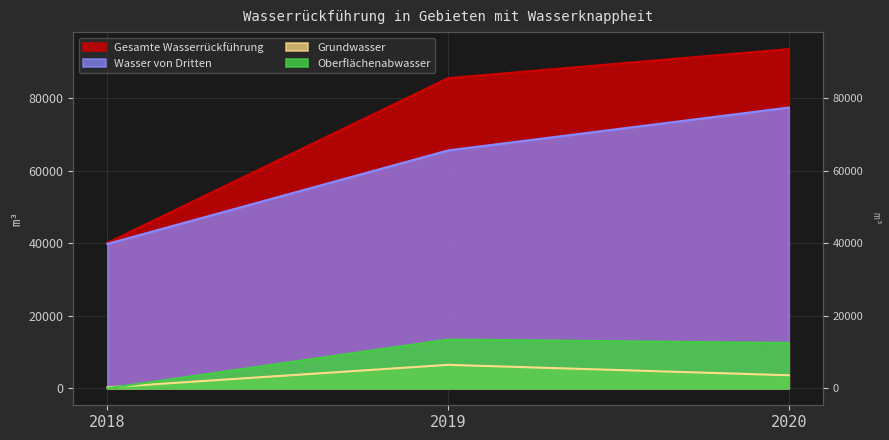

True or false: Grundwasser has a value of 272 at 2018.

True